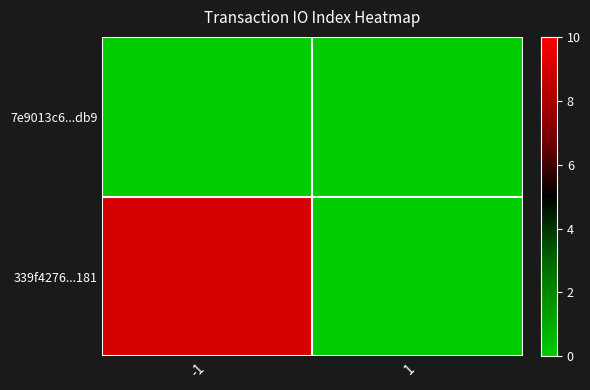

Rank the series at 1 from lowest to highest value.

7e9013c6...db9, 339f4276...181